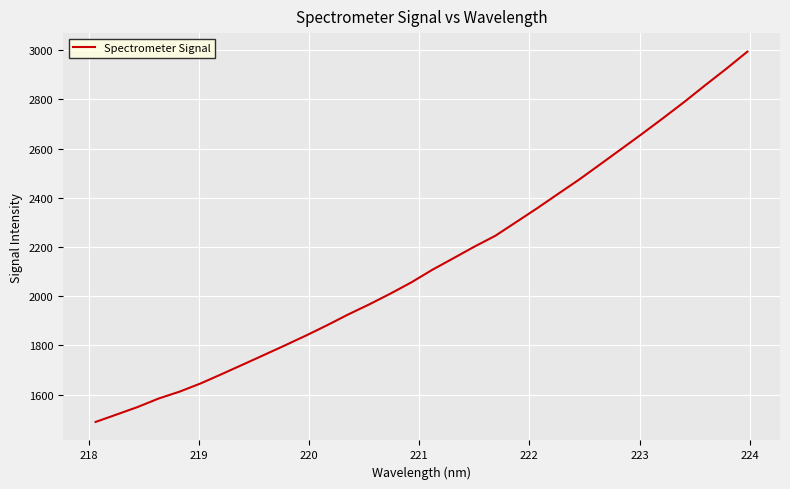

What is the difference between the maximum and minimum values?

1504.9